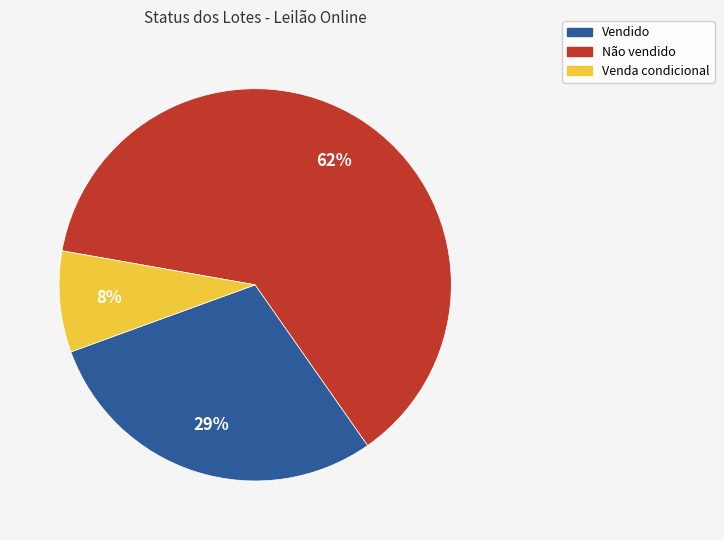

To the nearest percent, what is the average slice percentage?

33%